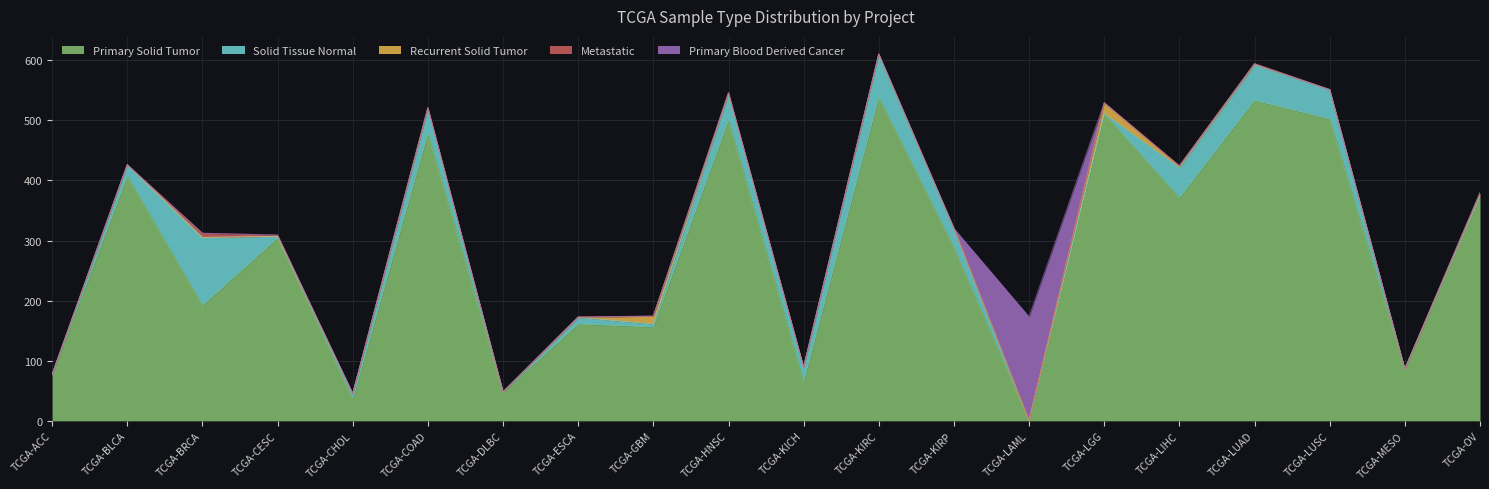

At which label is Primary Solid Tumor closest to 269?

TCGA-KIRP